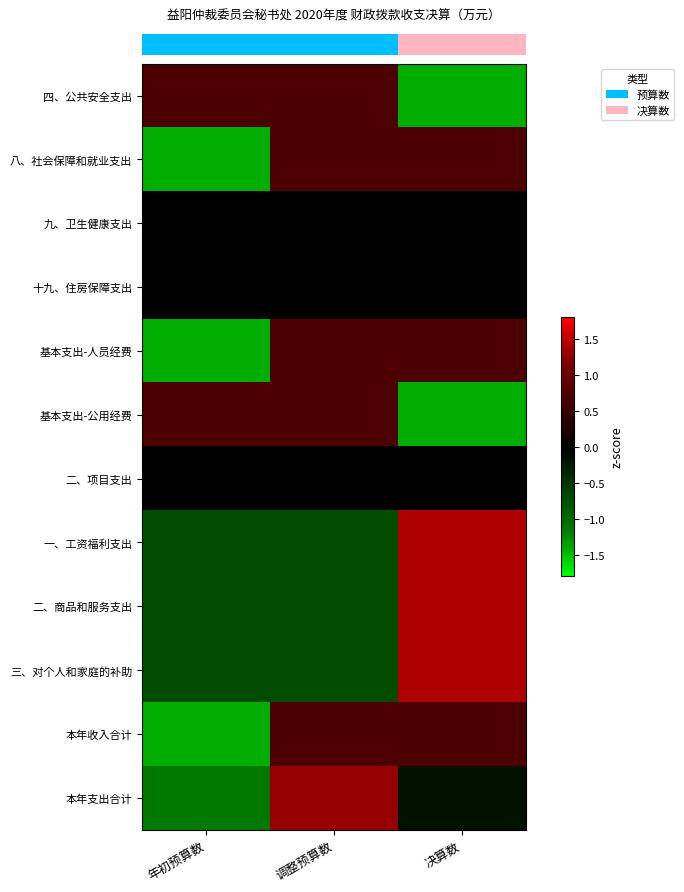

At which category is the sum across all series the highest?

决算数